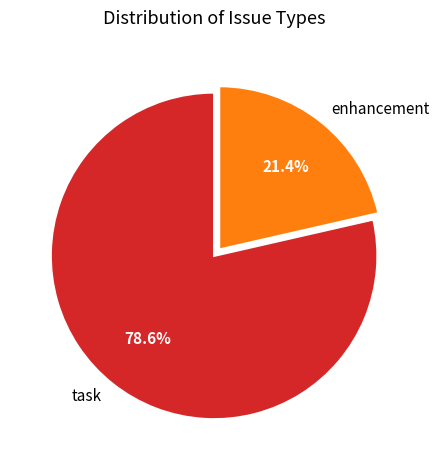

What percentage is the task slice, to the nearest percent?

79%